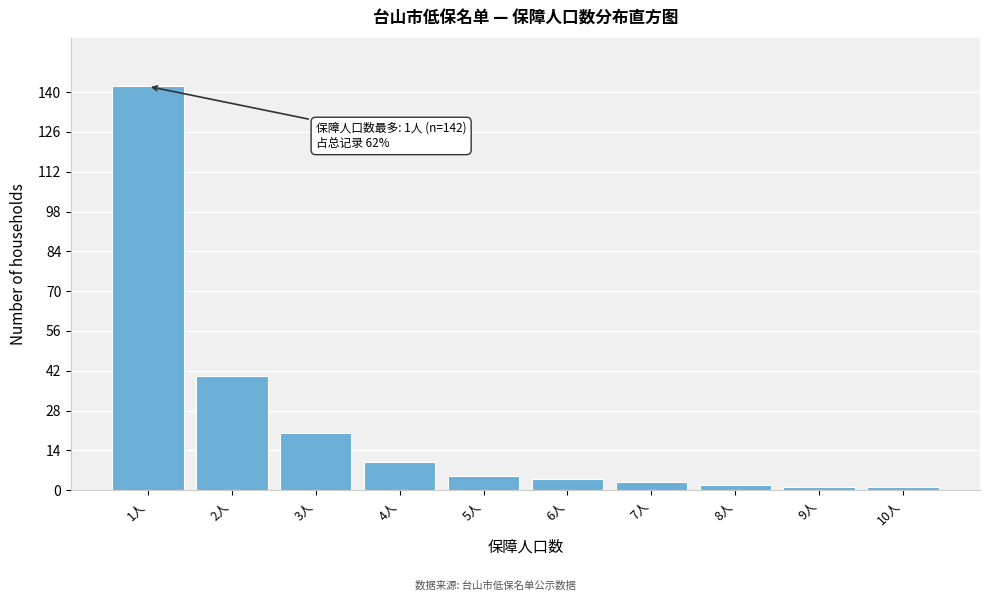

Reading left to right, extract all data points from this chart.

1人=142	2人=40	3人=20	4人=10	5人=5	6人=4	7人=3	8人=2	9人=1	10人=1